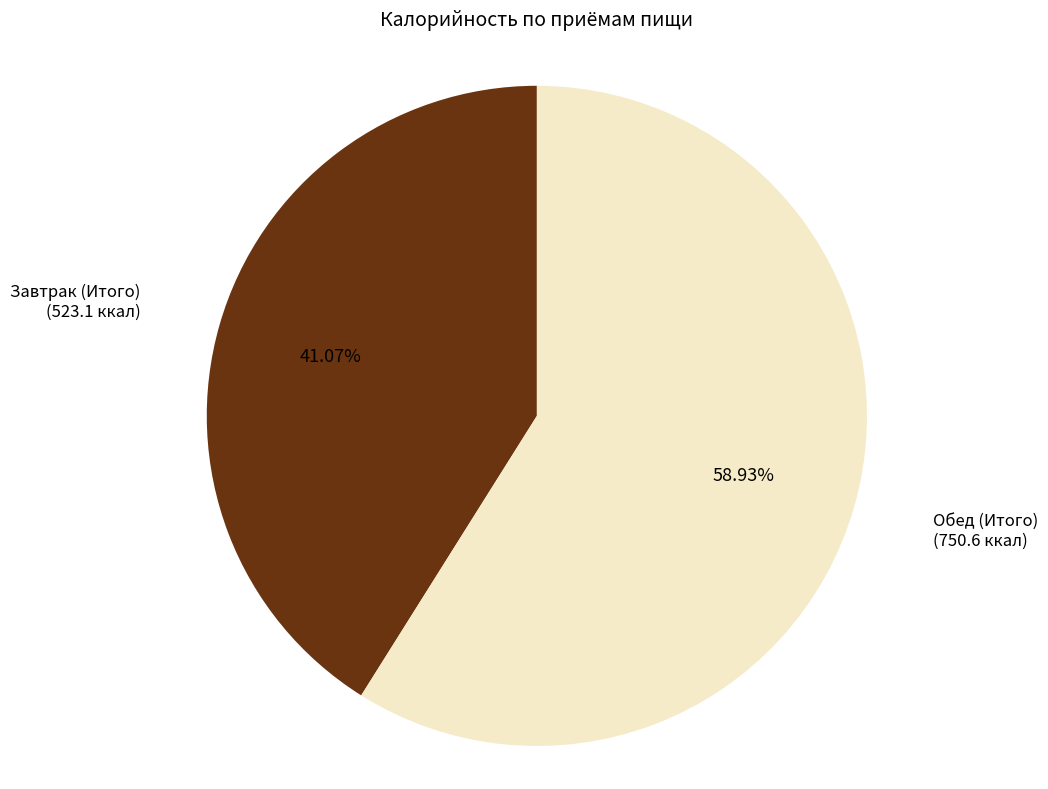

Is there a majority slice in this chart?

Yes